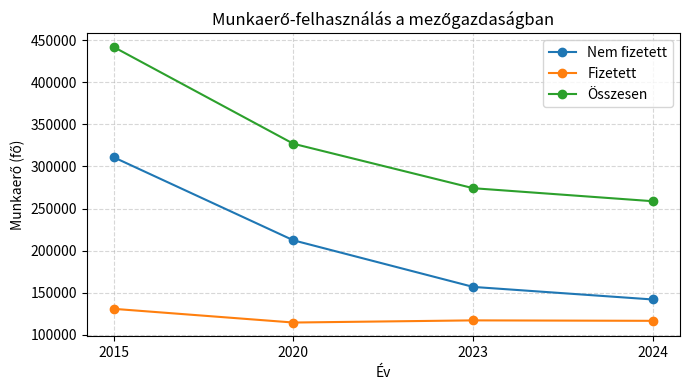

True or false: Összesen has more than 0 points higher than both neighbors.

False